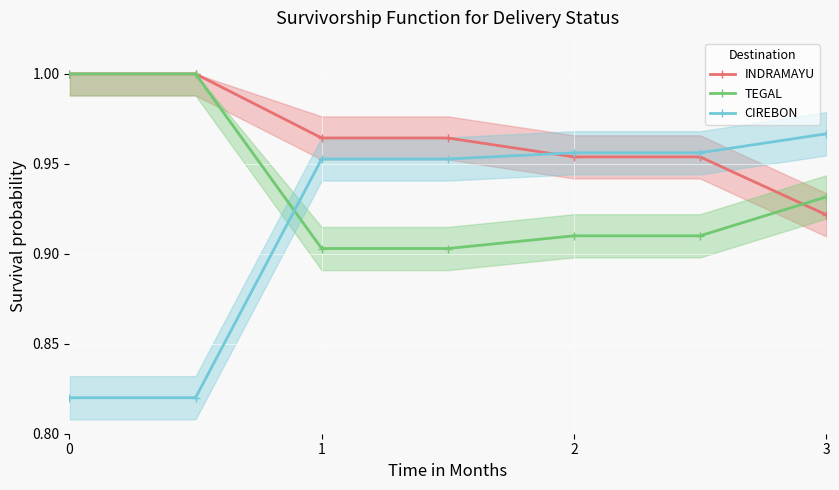

True or false: CIREBON has more than 2 interior local peaks.

False